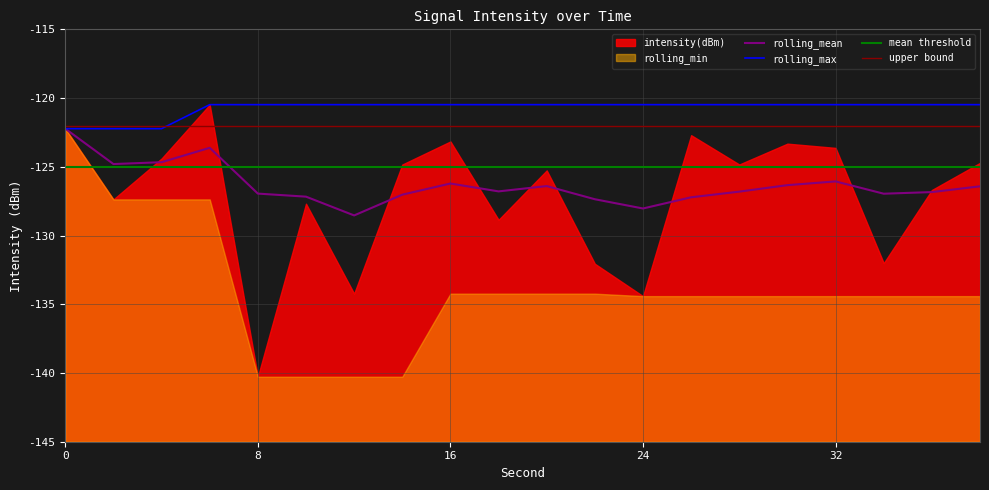

Where is the first local minimum for rolling_mean?

2